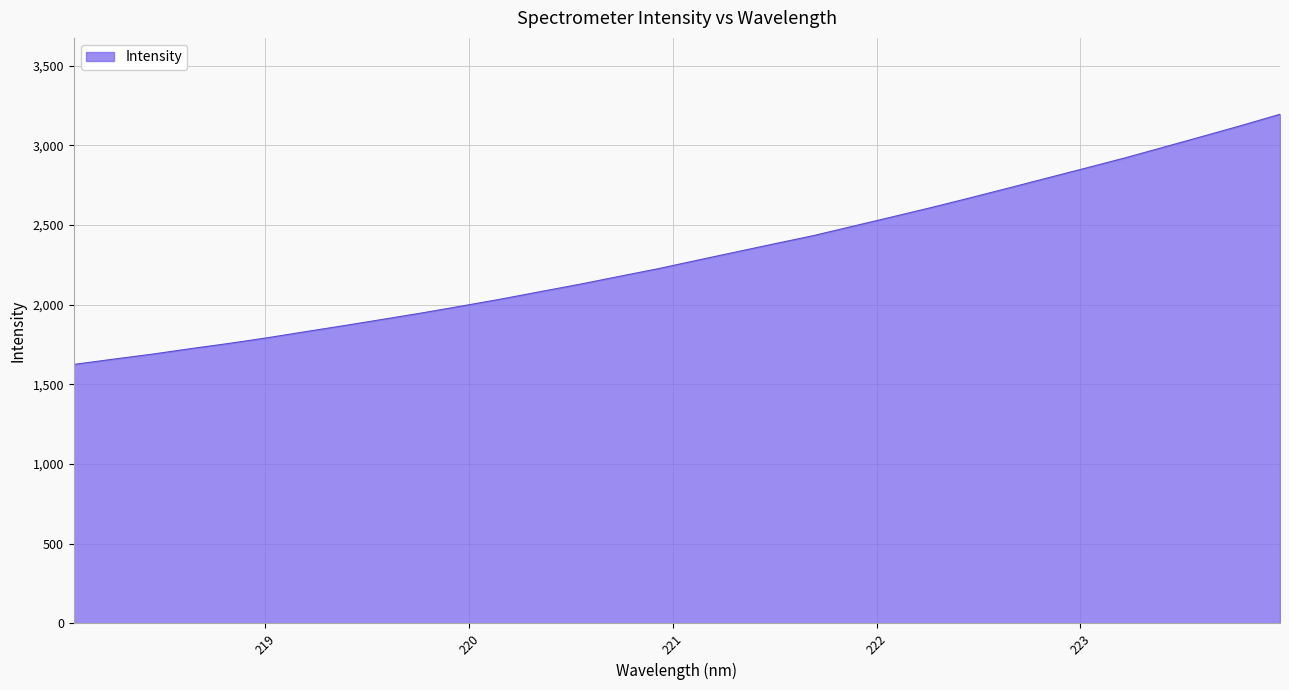

What is the maximum value shown in the chart?

3194.5